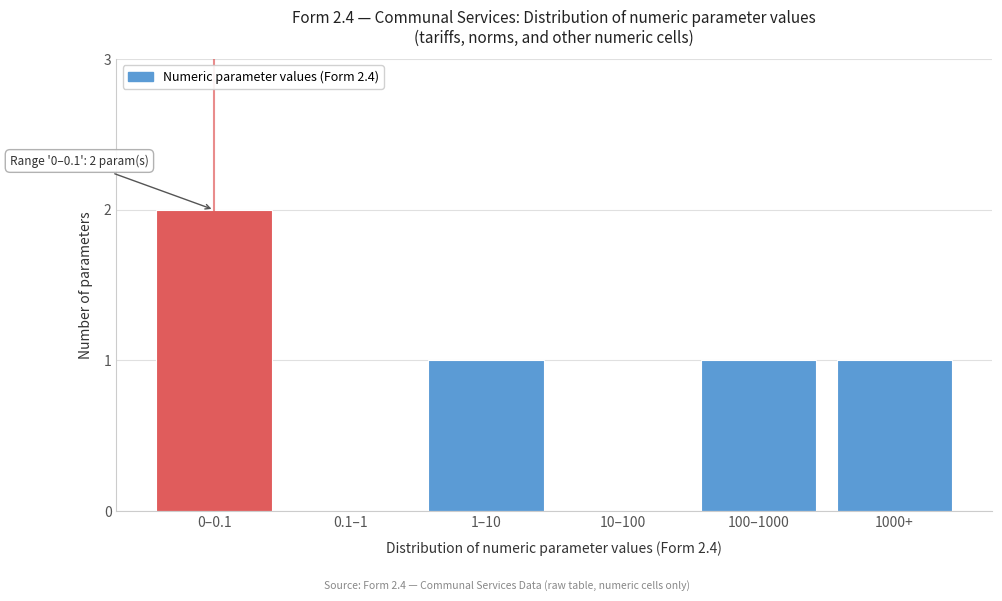

Reading right to left, transcribe all the data shown in this chart.

1000+=1	100–1000=1	10–100=0	1–10=1	0.1–1=0	0–0.1=2